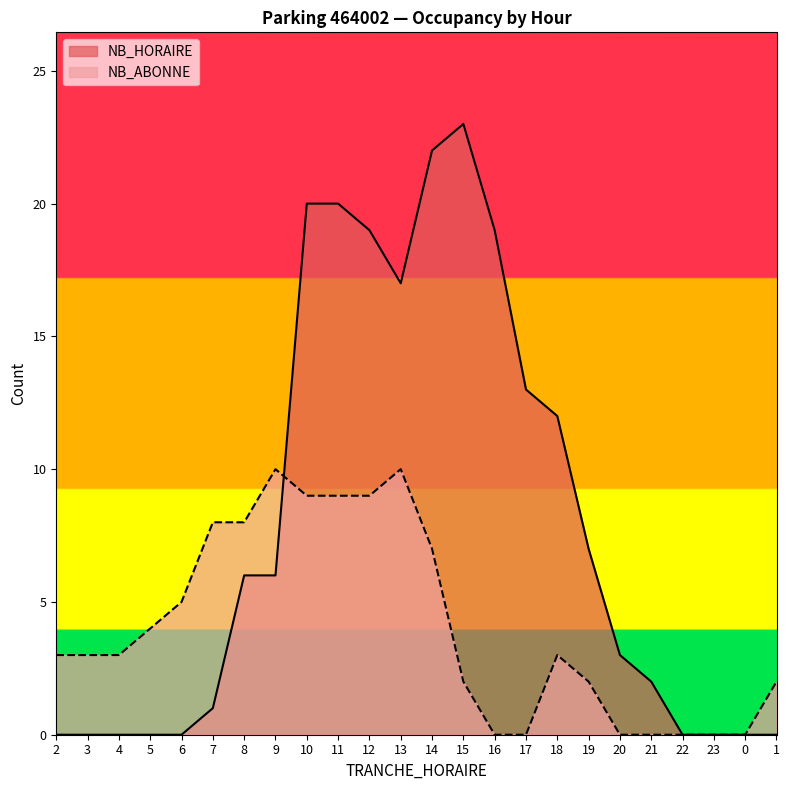

Is the value of NB_HORAIRE at 2 greater than the value of NB_ABONNE at 21?

No